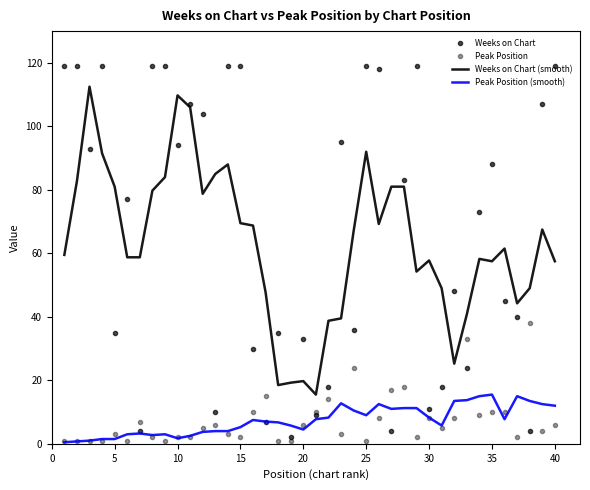

At how many categories does at least one series exceed 37?

36